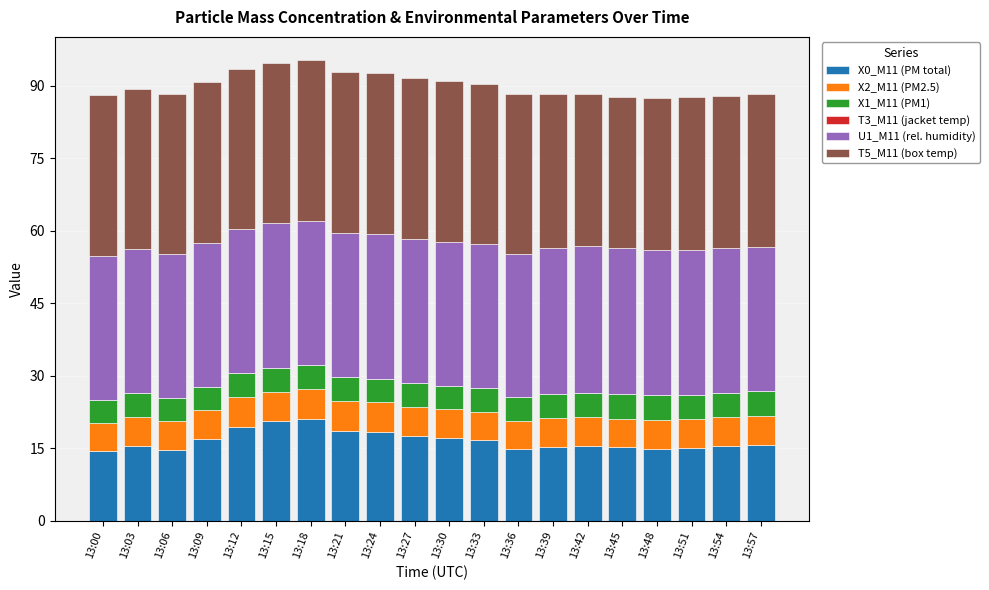

What is the maximum value for X0_M11 (PM total)?

21.0